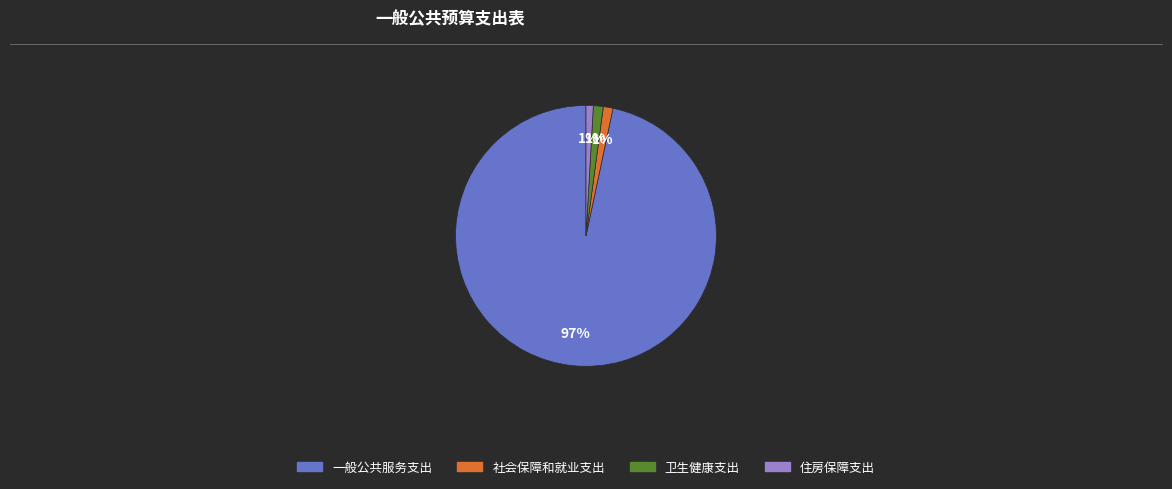

True or false: 住房保障支出 accounts for 1% of the total.

True